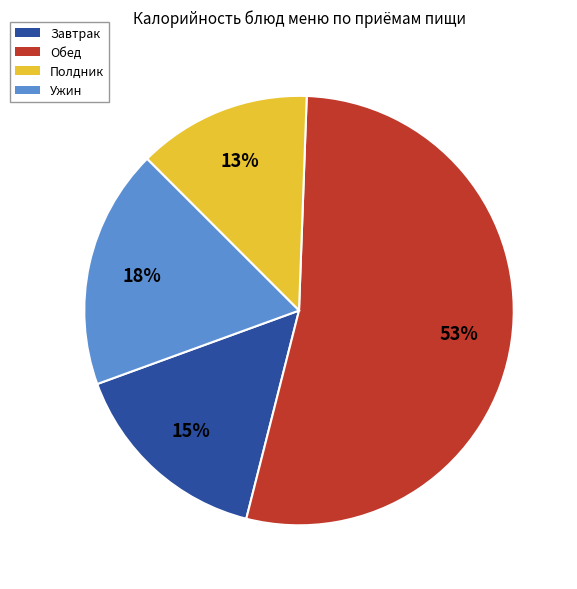

To the nearest percent, what is the difference between the largest and smallest slice percentages?

40%